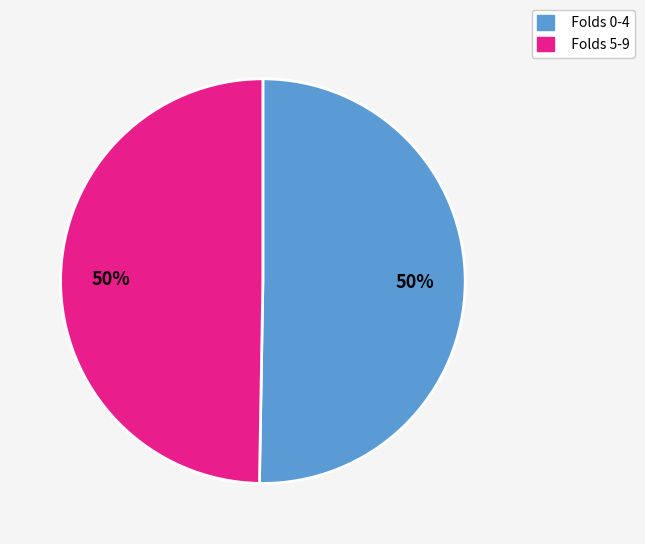

Combined, do Folds 0-4 and Folds 5-9 account for over 50%?

Yes